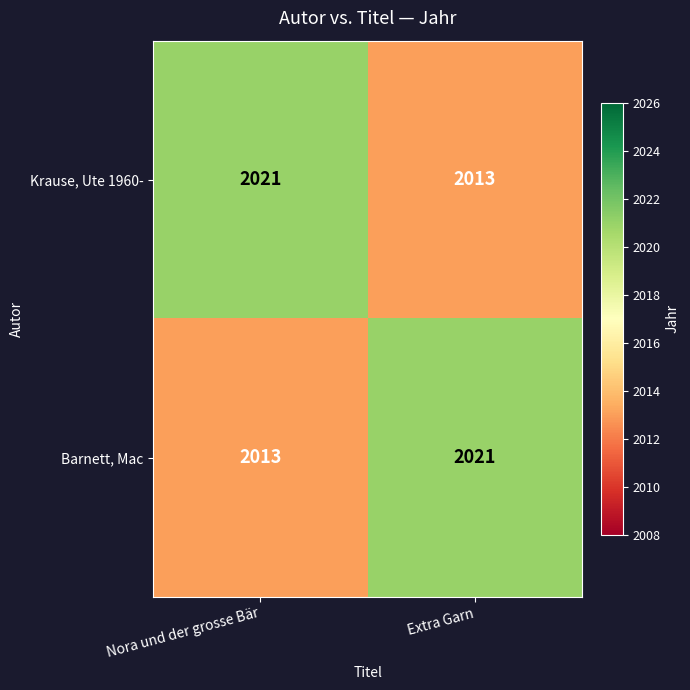

At Nora und der grosse Bär, list the series in order from smallest to largest.

Barnett, Mac, Krause, Ute 1960-